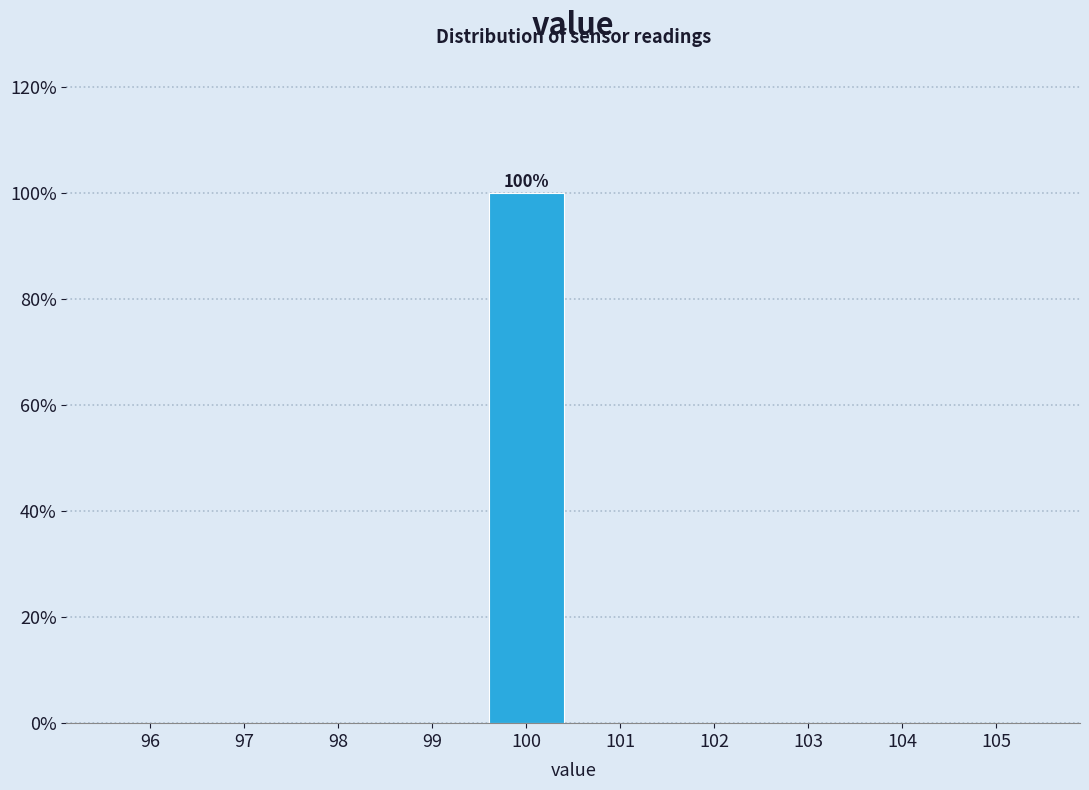

Over which range of the x-axis is the bar tallest?

99.5 to 100.5